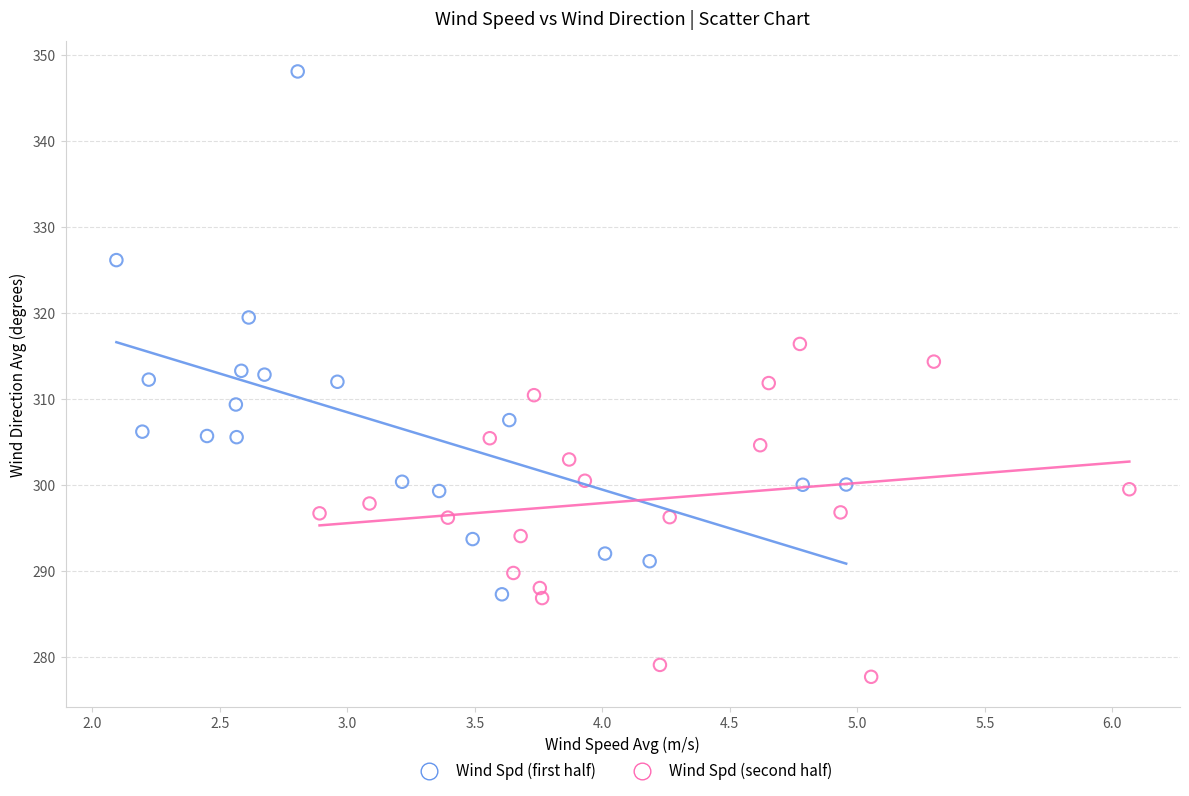

Which series contains the highest Y value?

Wind Spd (first half)